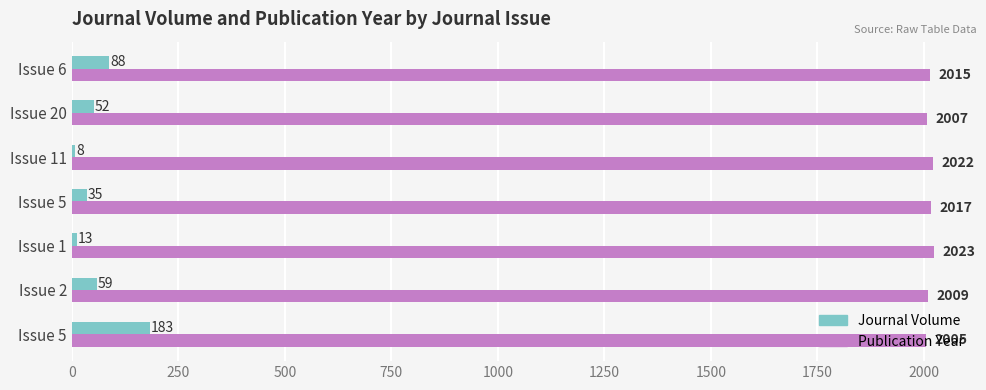

What is the value of the Publication Year bar at the 2nd from the left?

2009